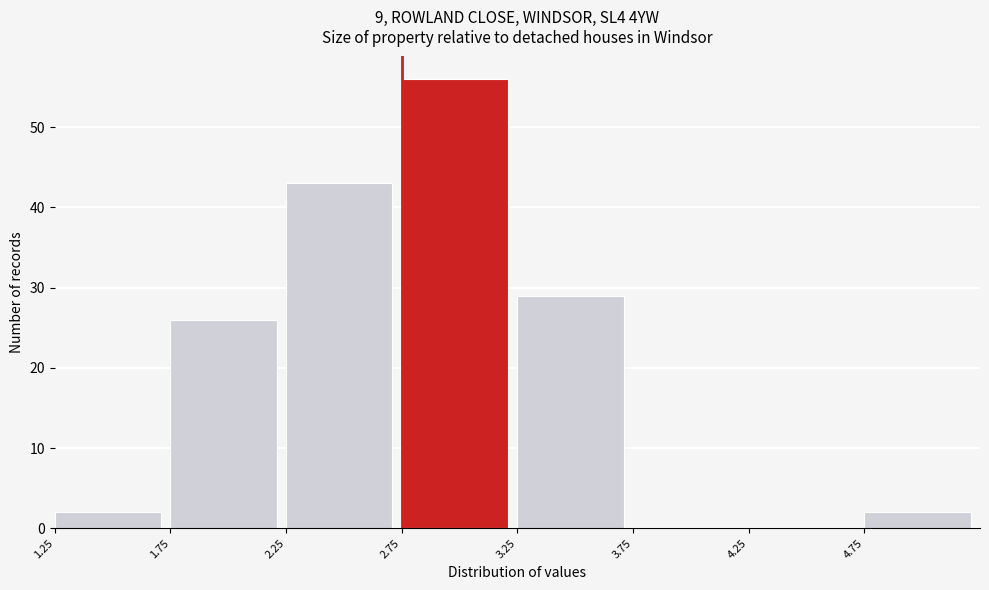

Which range on the x-axis has the tallest bar?

2.75 to 3.25